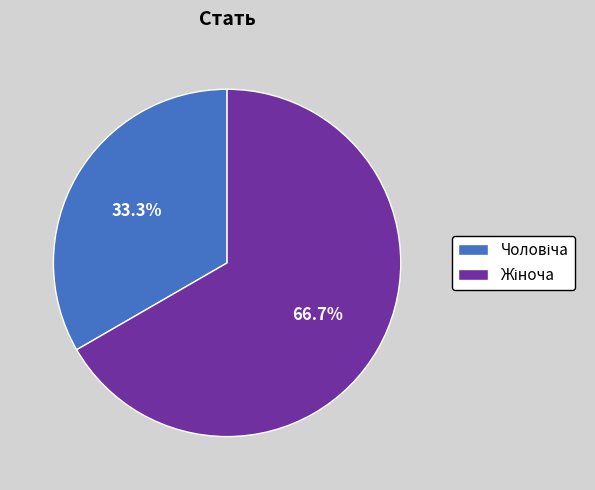

Is there any slice that represents more than half of the pie?

Yes